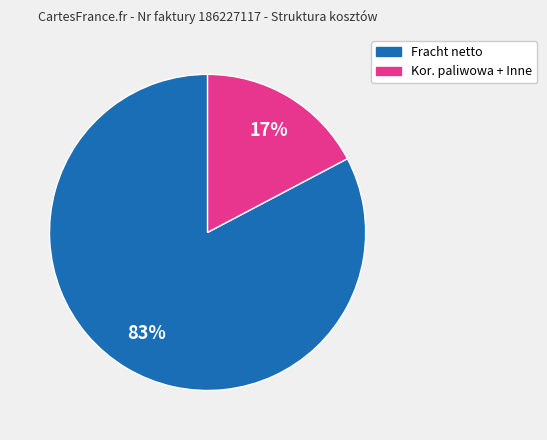

Rank the categories by value from lowest to highest.

Kor. paliwowa + Inne, Fracht netto